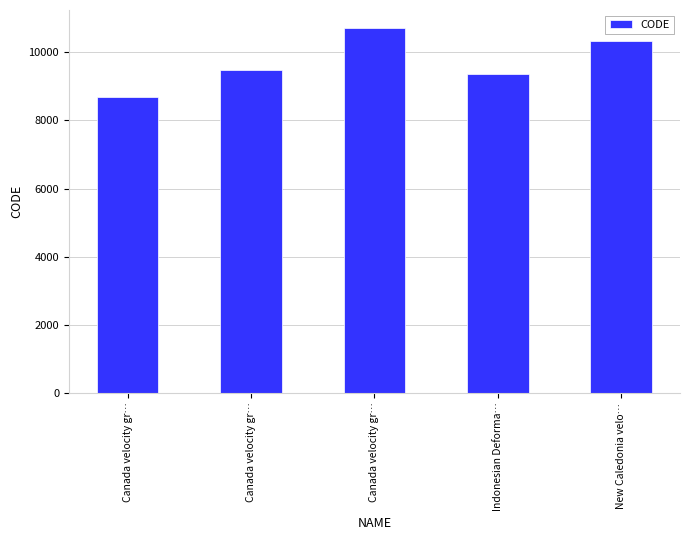

Is it true that the value at New Caledonia velo… is 10323?

True